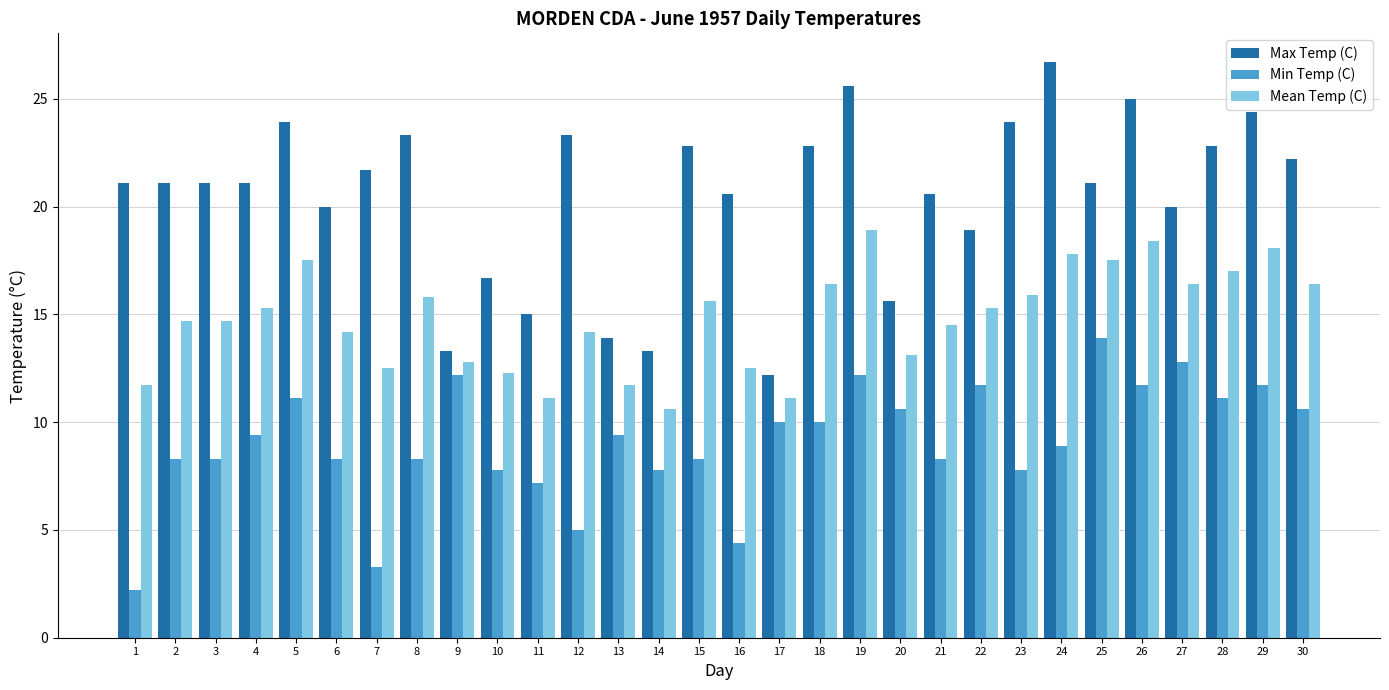

What is the sum of the Max Temp (C) values at 16 and 30?

42.8